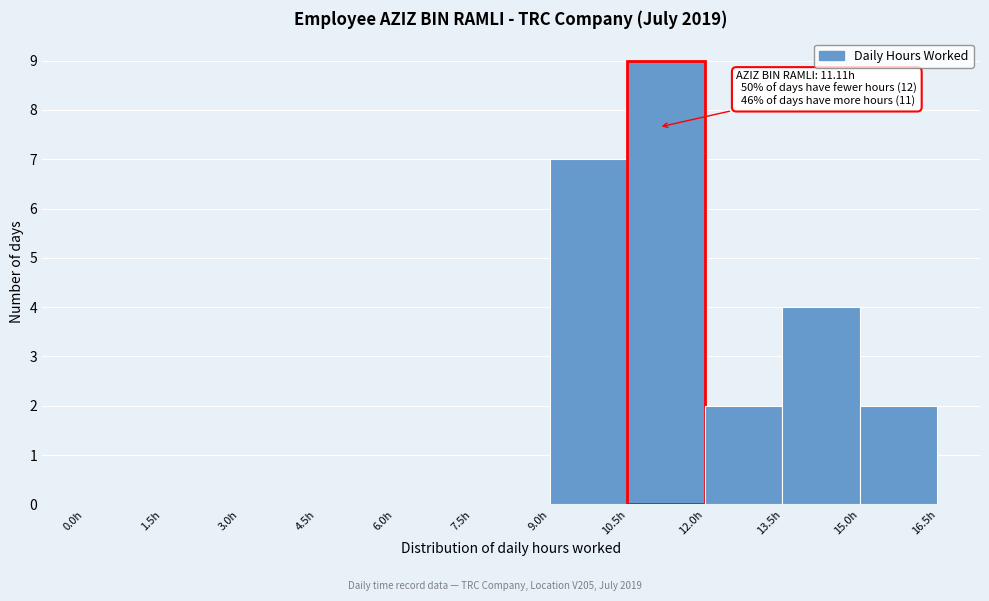

Over which range of the x-axis is the bar tallest?

10.5 to 12.0